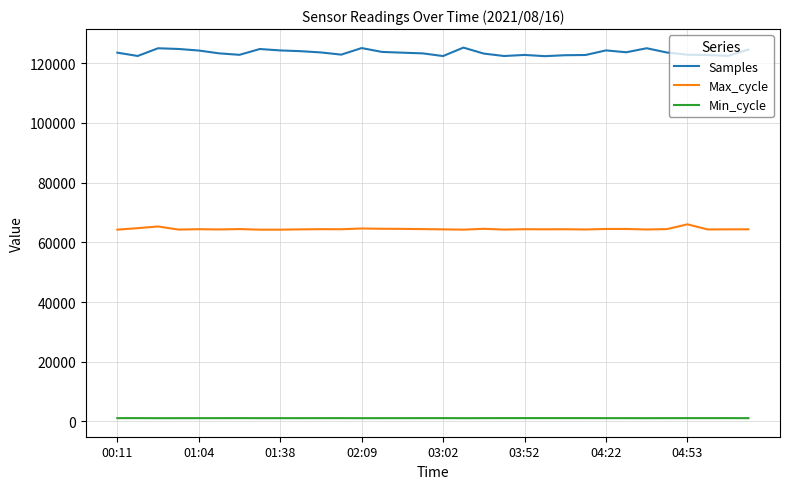

What is the maximum value shown in the chart?

125196